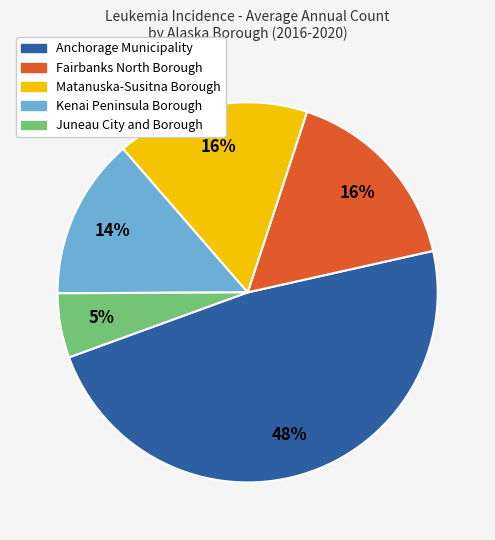

Which category has the smallest portion of the pie?

Juneau City and Borough